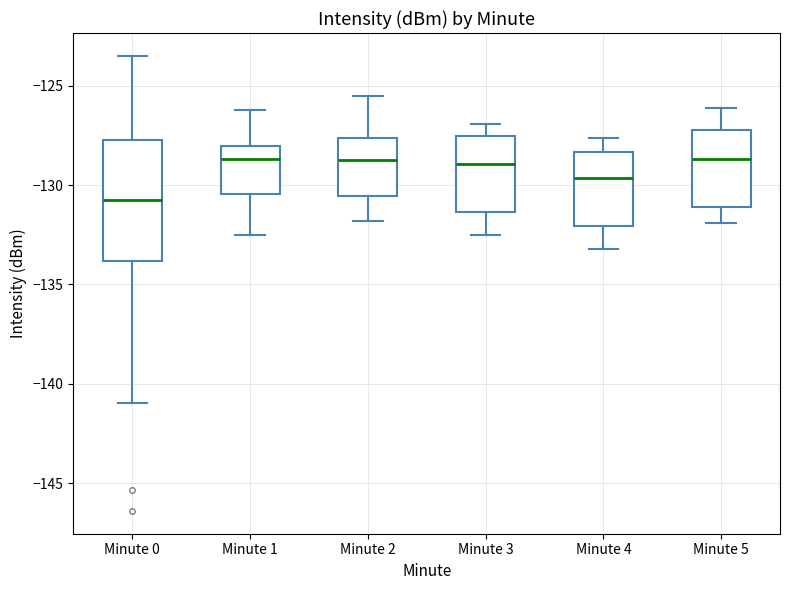

Reading left to right, read every box against the y-axis: the position of its median line, the range the box covers, and the ends of its whiskers. The values are not printed on the chart, so give them approximately, as read against the axis.

Minute 0: median -131.0, box -134.0 to -127.5, whiskers -141.0 to -123.5
Minute 1: median -128.5, box -130.5 to -128.0, whiskers -132.5 to -126.0
Minute 2: median -128.5, box -130.5 to -127.5, whiskers -132.0 to -125.5
Minute 3: median -129.0, box -131.5 to -127.5, whiskers -132.5 to -127.0
Minute 4: median -129.5, box -132.0 to -128.5, whiskers -133.0 to -127.5
Minute 5: median -128.5, box -131.0 to -127.0, whiskers -132.0 to -126.0